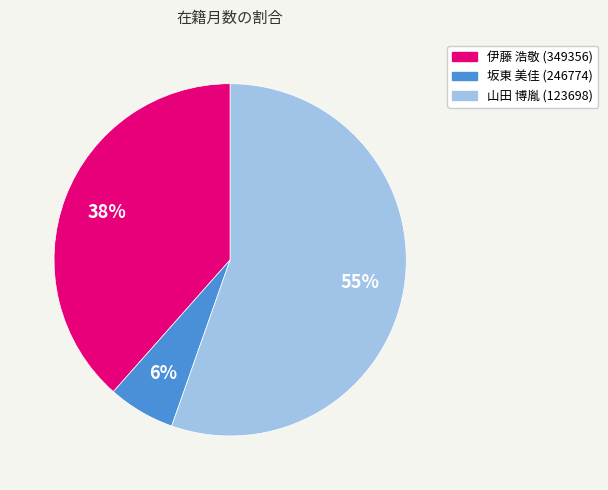

To the nearest percent, what portion does 伊藤 浩敬 (349356) represent?

38%